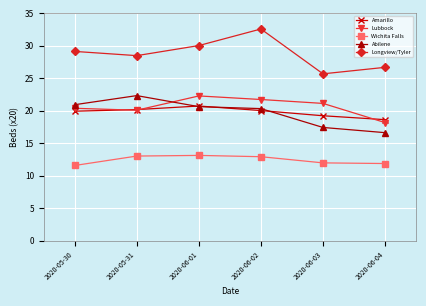

Which series has the largest total across all categories?

Longview/Tyler